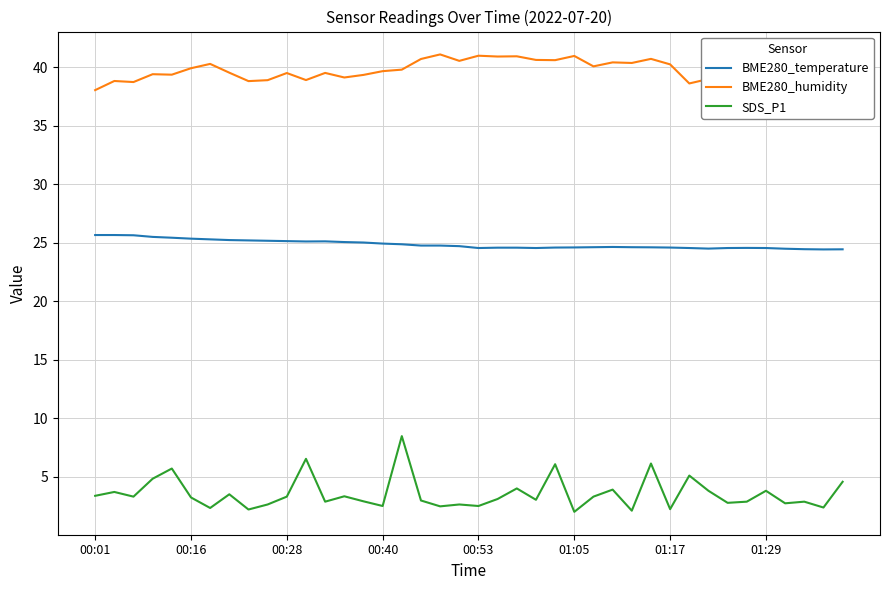

List the series in order of their peak value, highest first.

BME280_humidity, BME280_temperature, SDS_P1